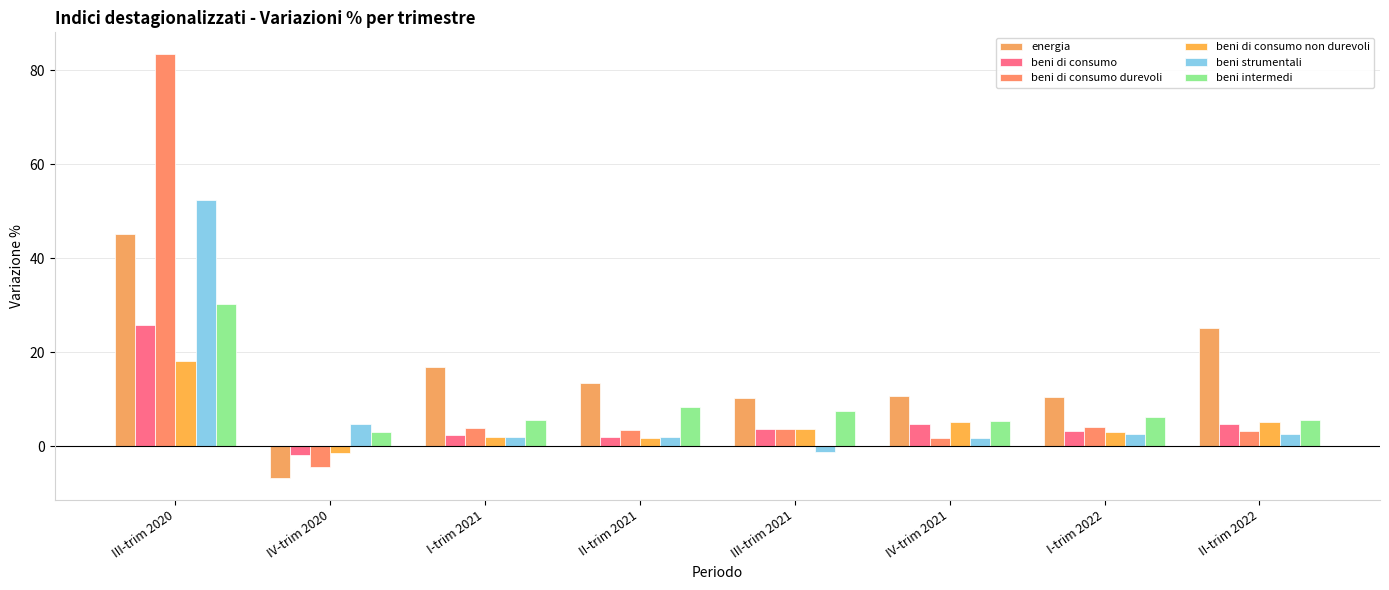

What is the label of the 5th bar from the left?

III-trim 2021